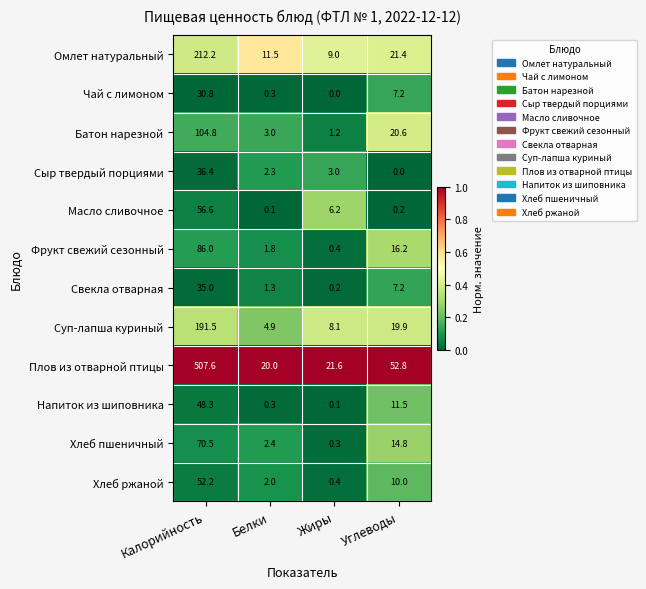

At how many categories does at least one series exceed 0?

4